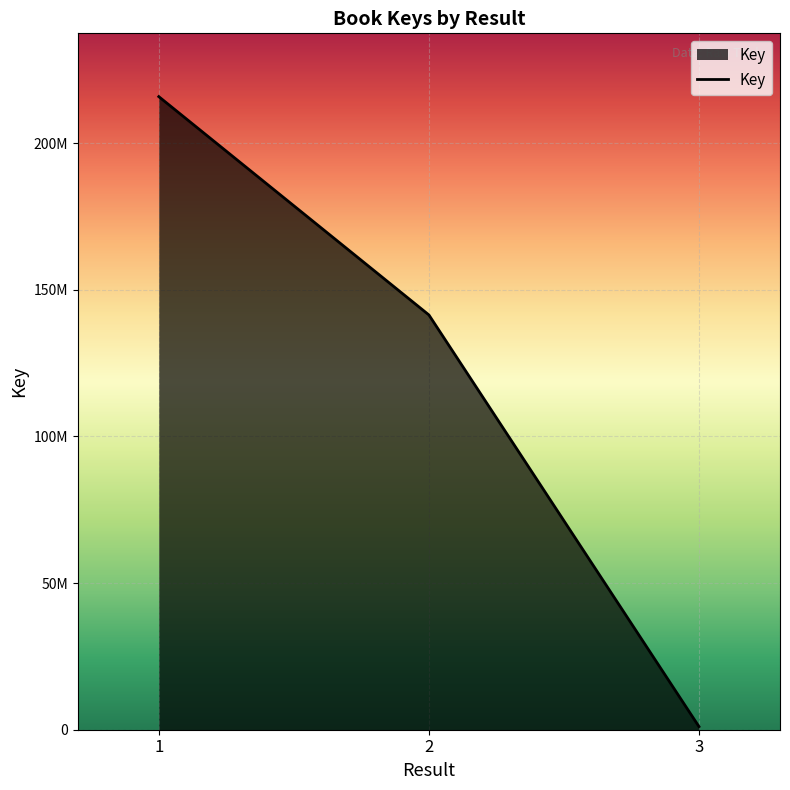

List the labels in order of value, largest first.

1, 2, 3